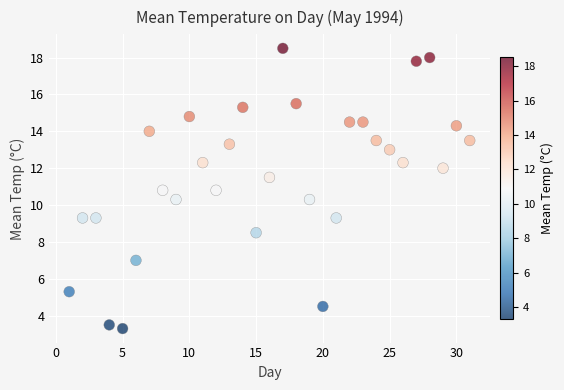

What is the range of X values (max minus min)?

30.0